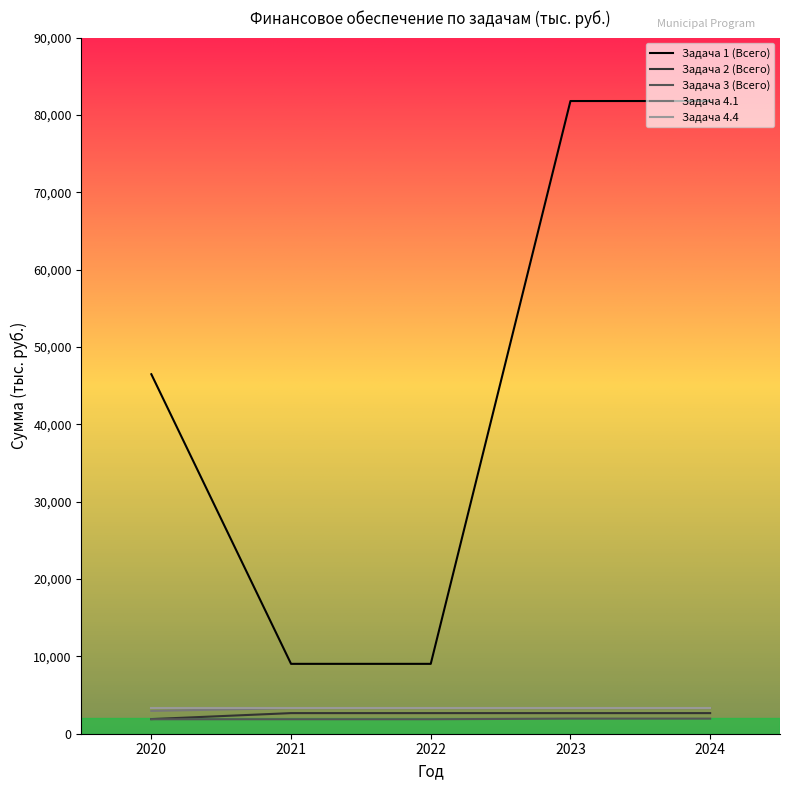

Is it true that Задача 4.1 equals 3306.0 at 2023?

True